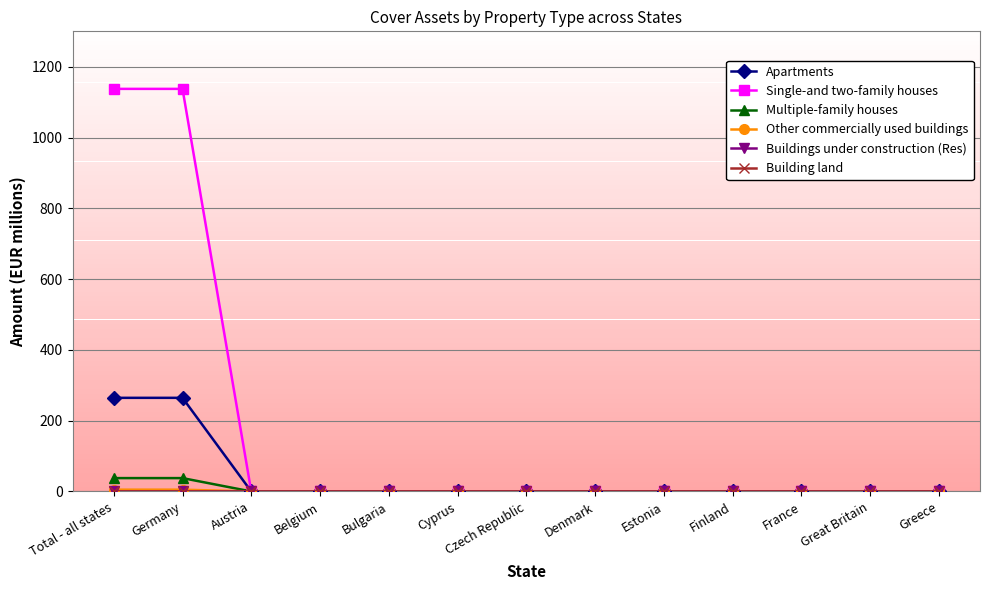

What is the highest value of the Single-and two-family houses series?

1137.4